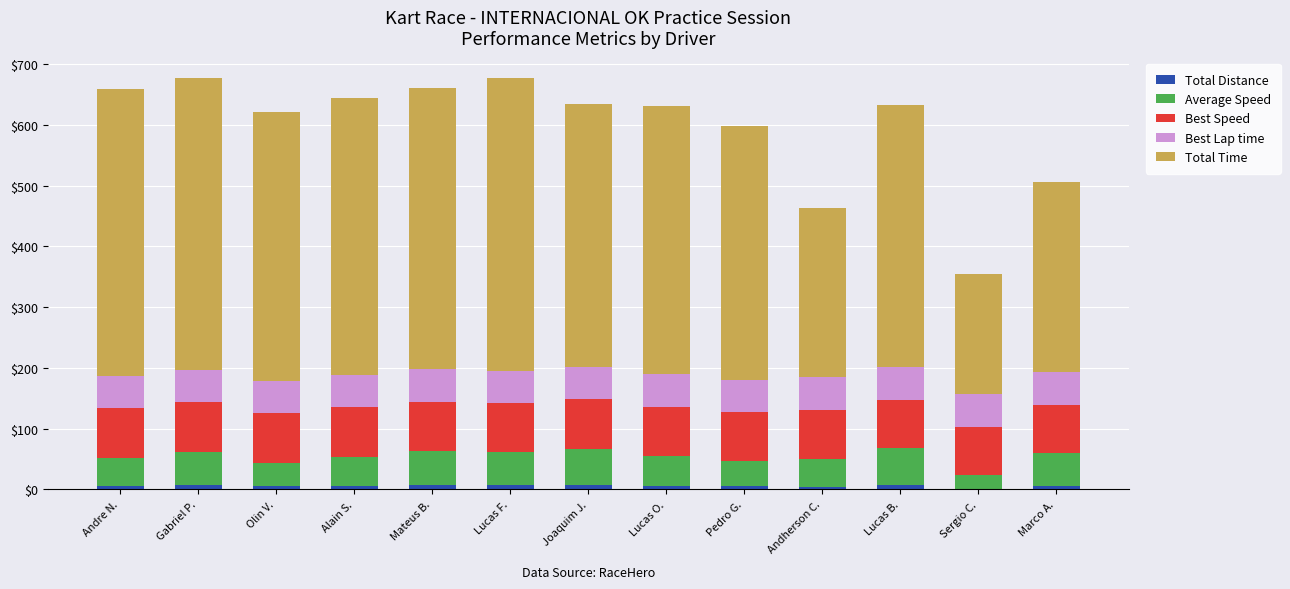

What are all the series names shown in the legend?

Total Distance, Average Speed, Best Speed, Best Lap time, Total Time